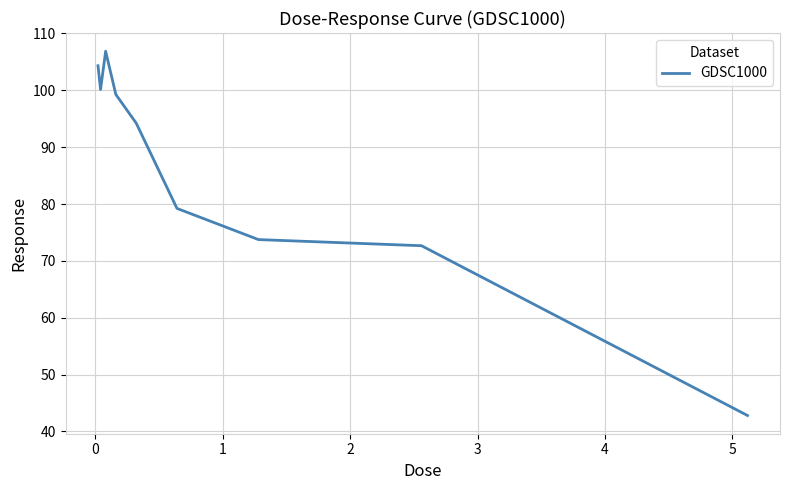

What is the minimum value shown in the chart?

42.8